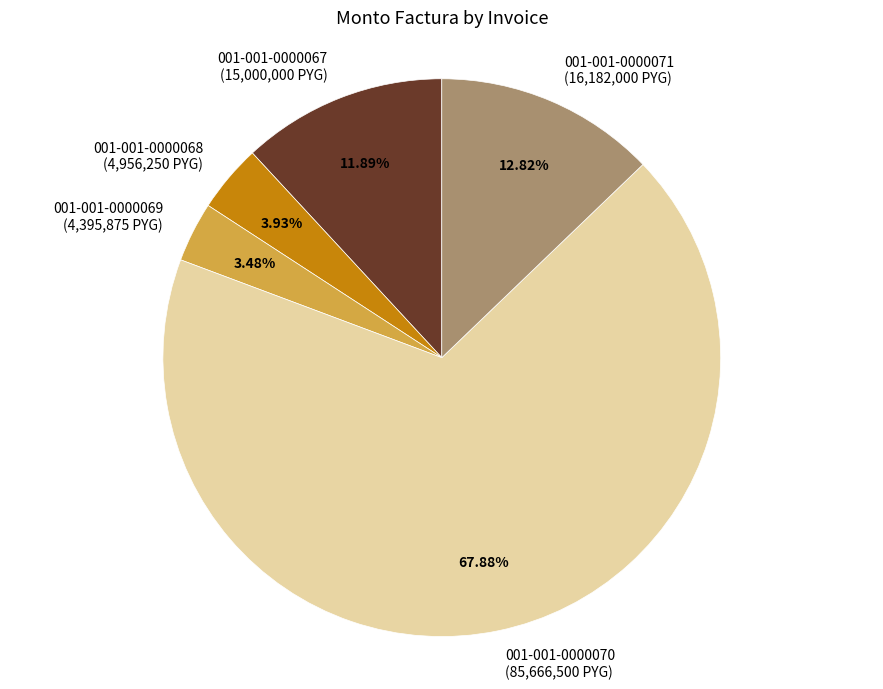

To the nearest percent, what percentage of the pie is 001-001-0000068?

4%